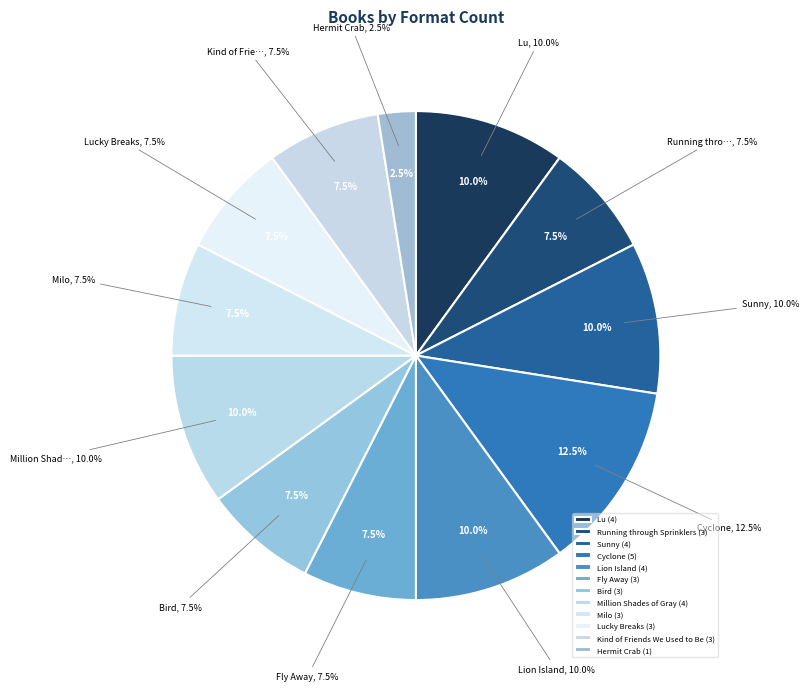

What is the largest slice in the pie chart?

Cyclone